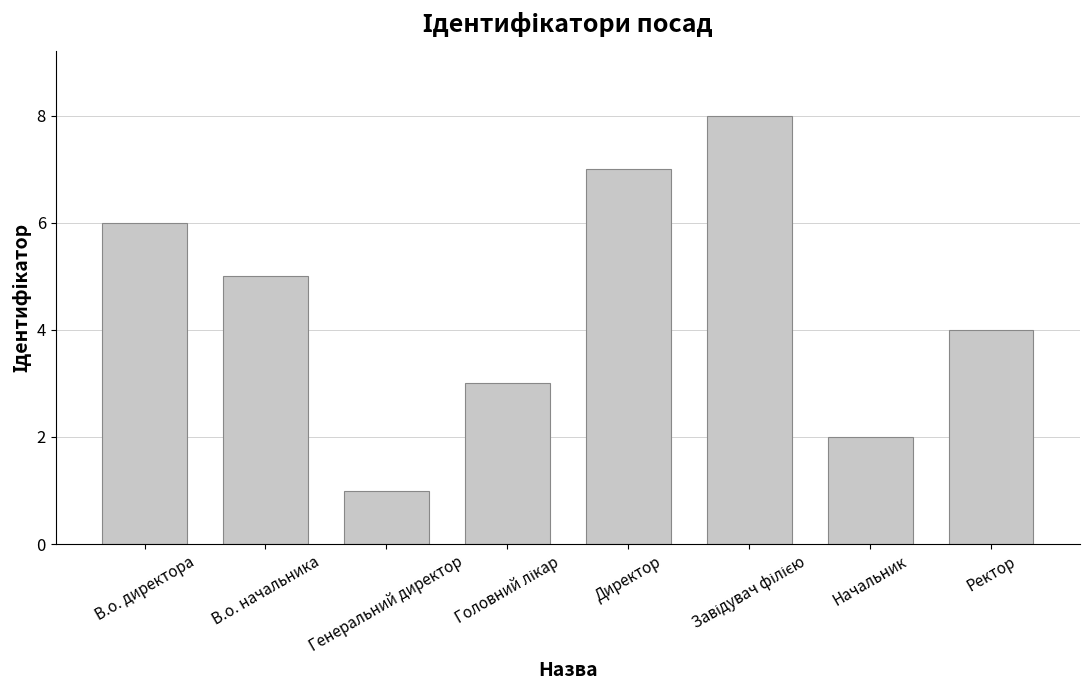

What is the approximate value at Ректор?

4